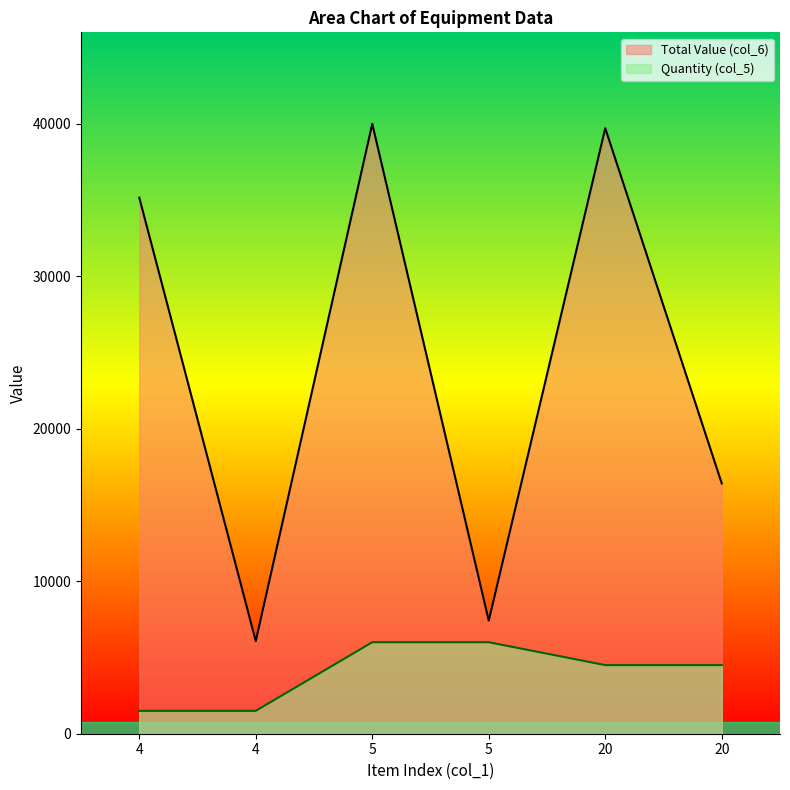

What are all the series names shown in the legend?

Total Value (col_6), Quantity (col_5)